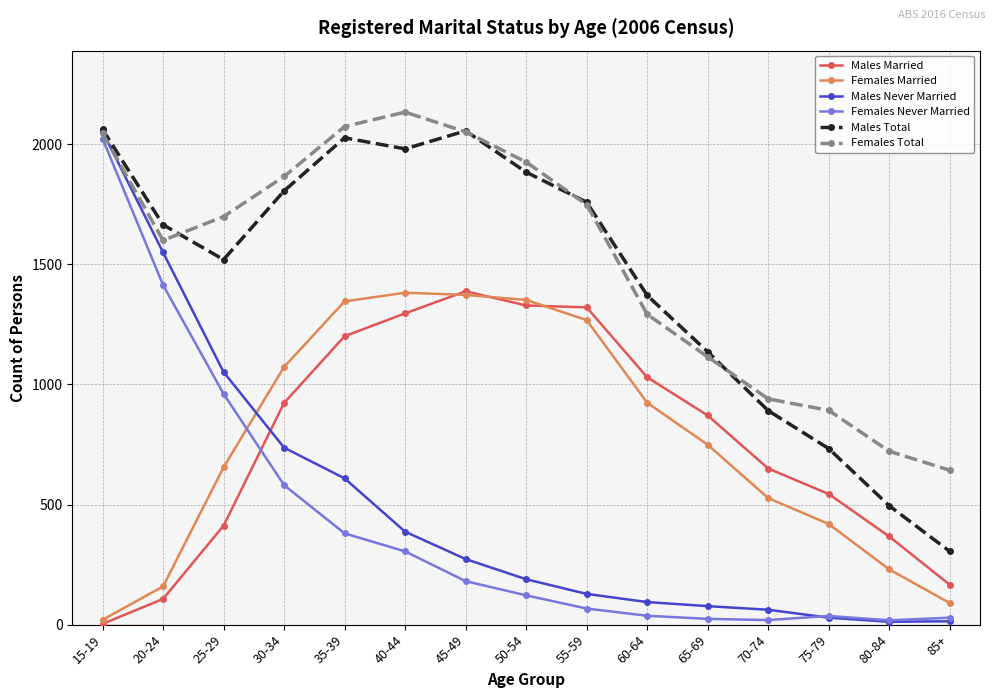

What is the spread (max minus min) of values at 85+?

629